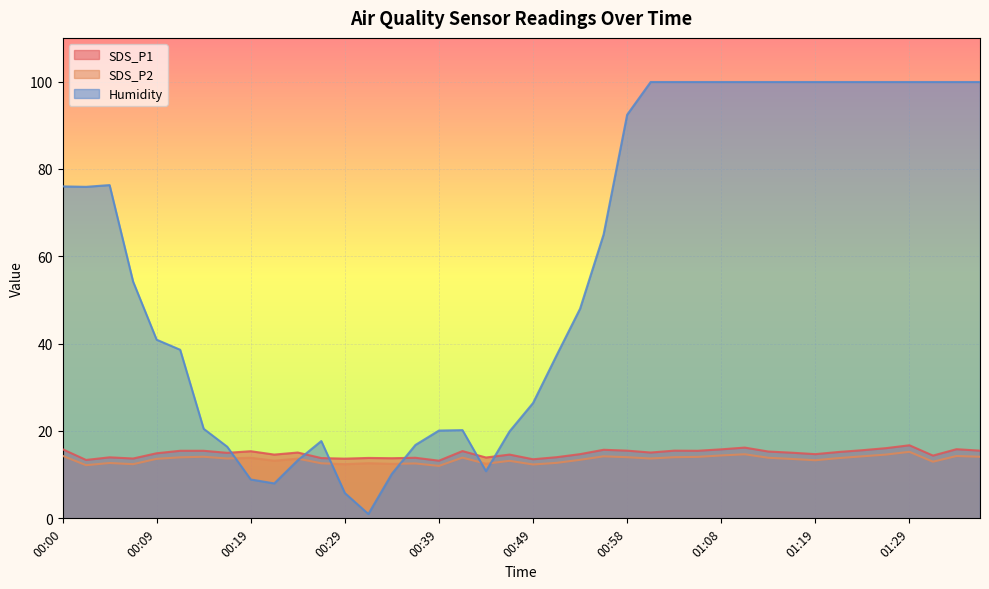

Which category has the lowest value in the SDS_P1 series?

00:39